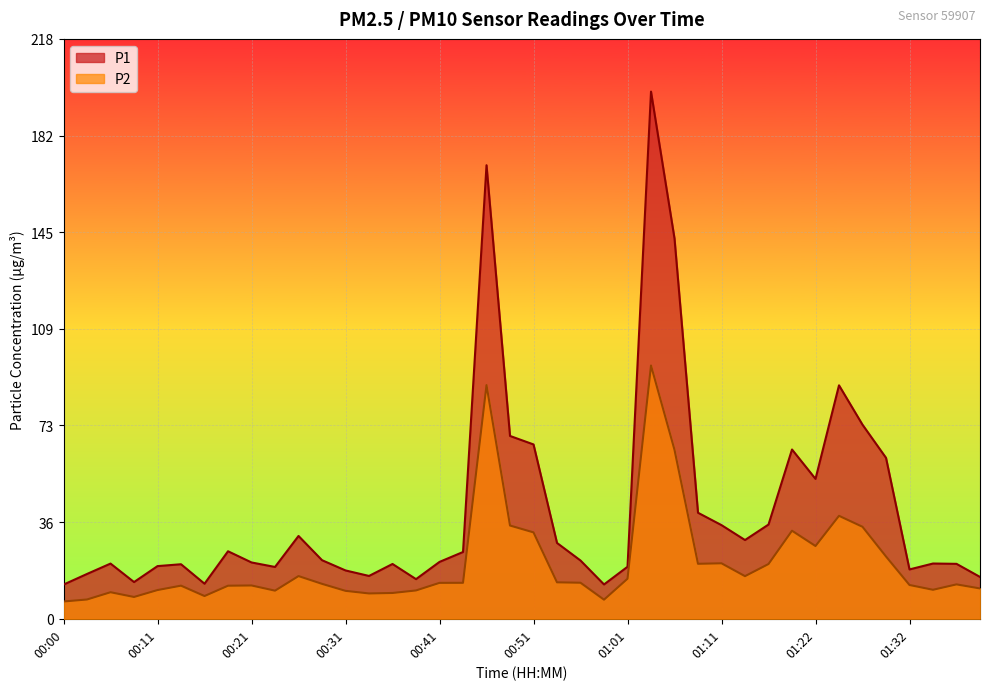

Which series changed the most between 00:26 and 00:46?

P1